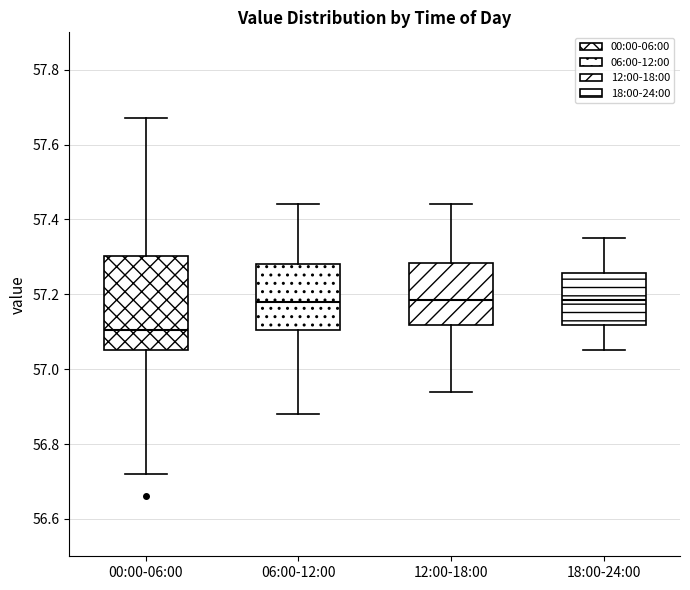

Where is the lower edge of the box for 00:00-06:00 on the y-axis? The values are not printed on the chart, so give them approximately, as read against the axis.

57.06